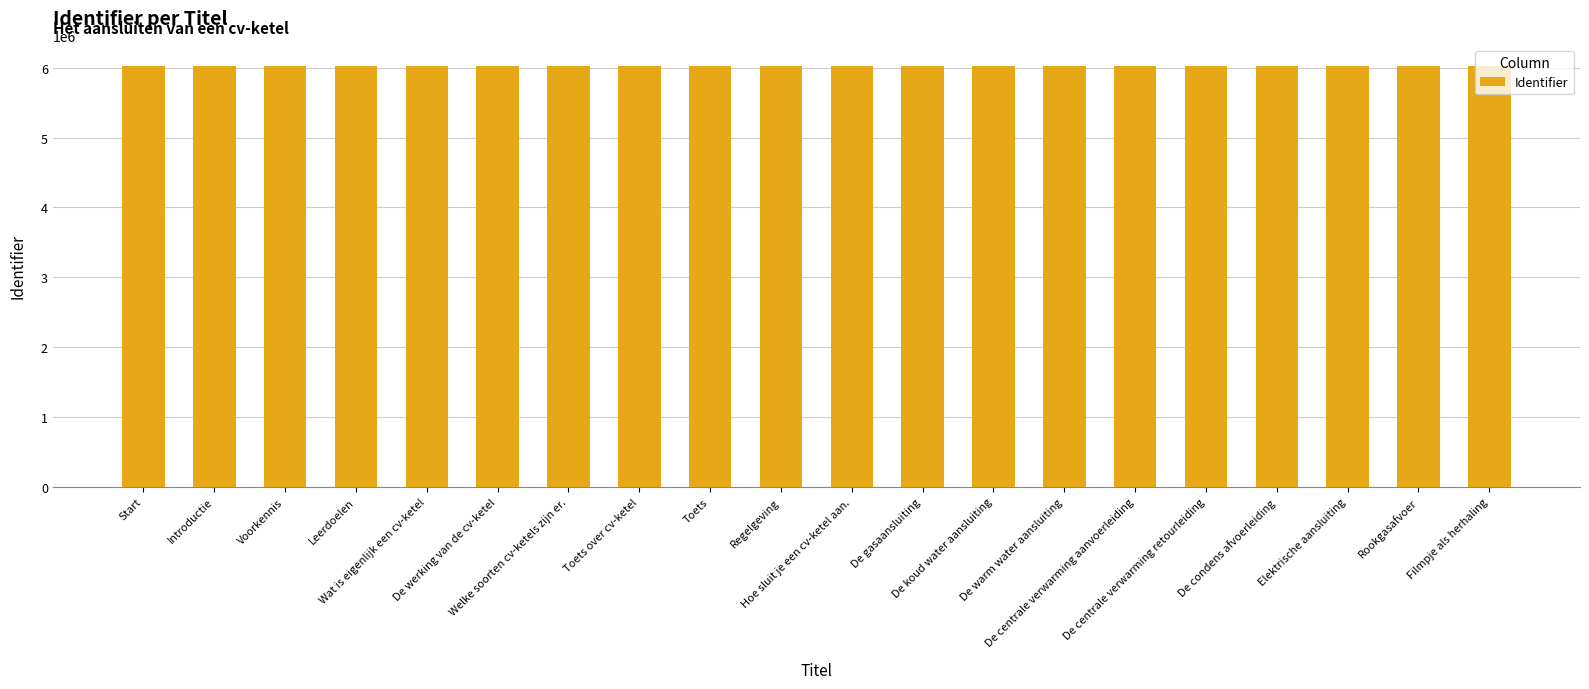

What is the sum of all values?

120575875